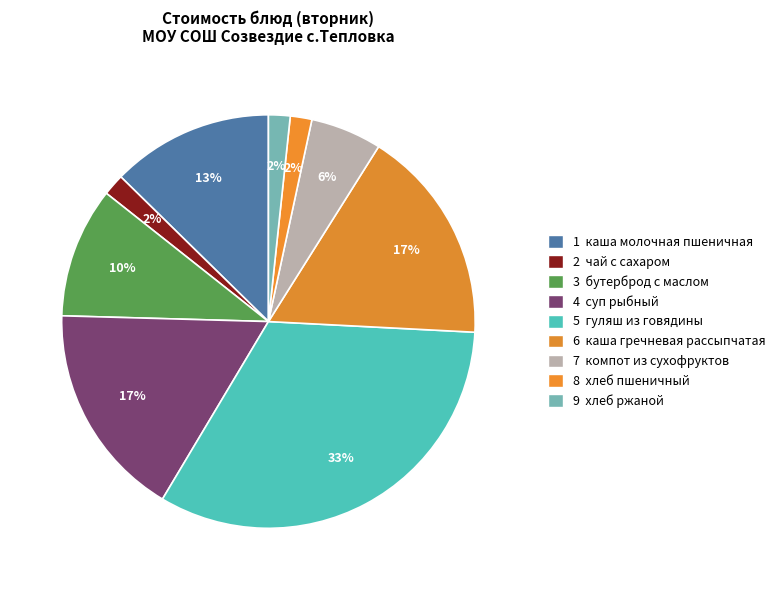

What is the largest slice in the pie chart?

гуляш из говядины